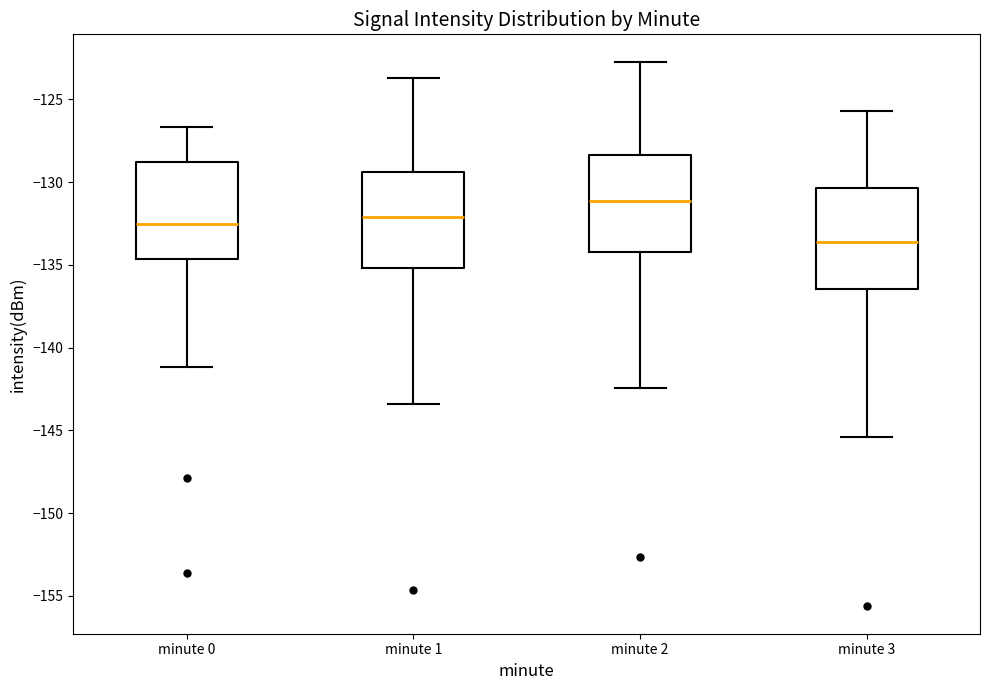

Where is the upper edge of the box for minute 1 on the y-axis? The values are not printed on the chart, so give them approximately, as read against the axis.

-129.5